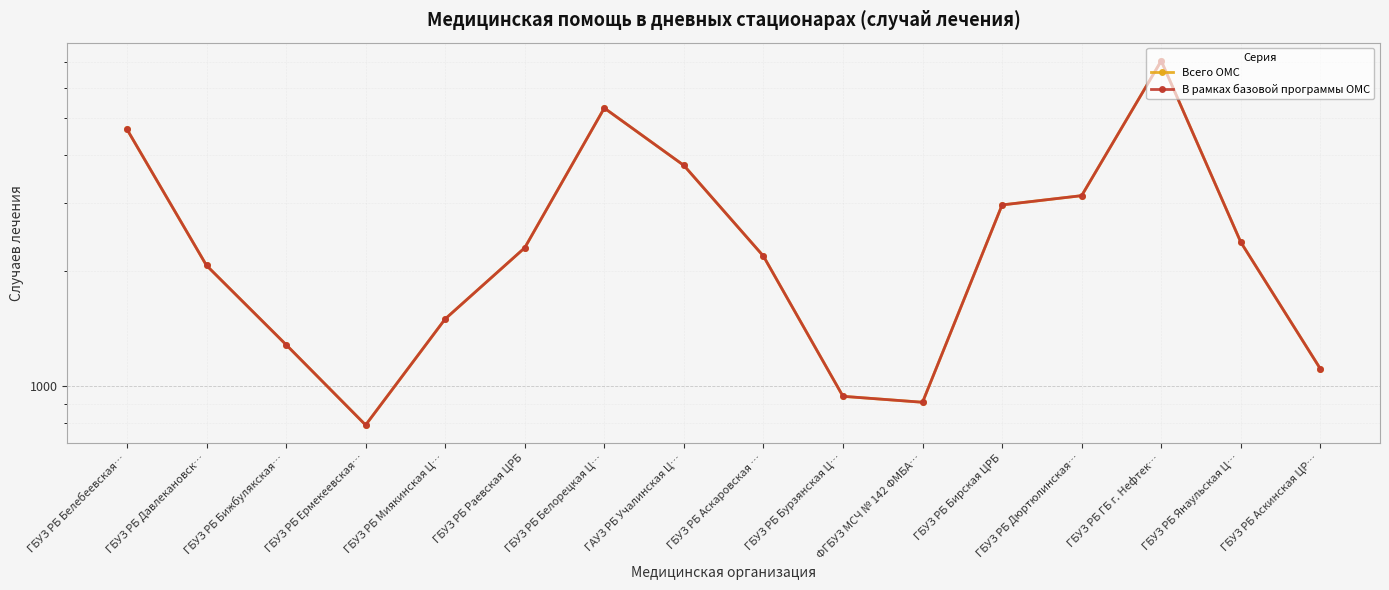

Where is Всего ОМС nearest to the value 3919?

ГАУЗ РБ Учалинская Ц…